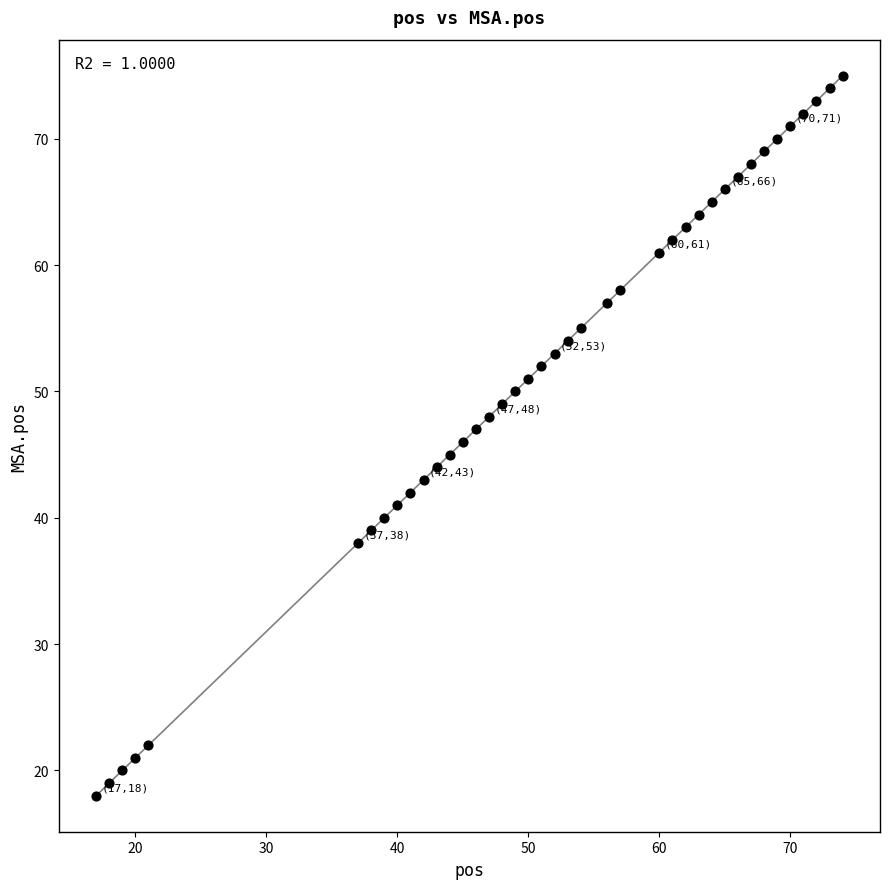

What is the range of Y values (max minus min)?

57